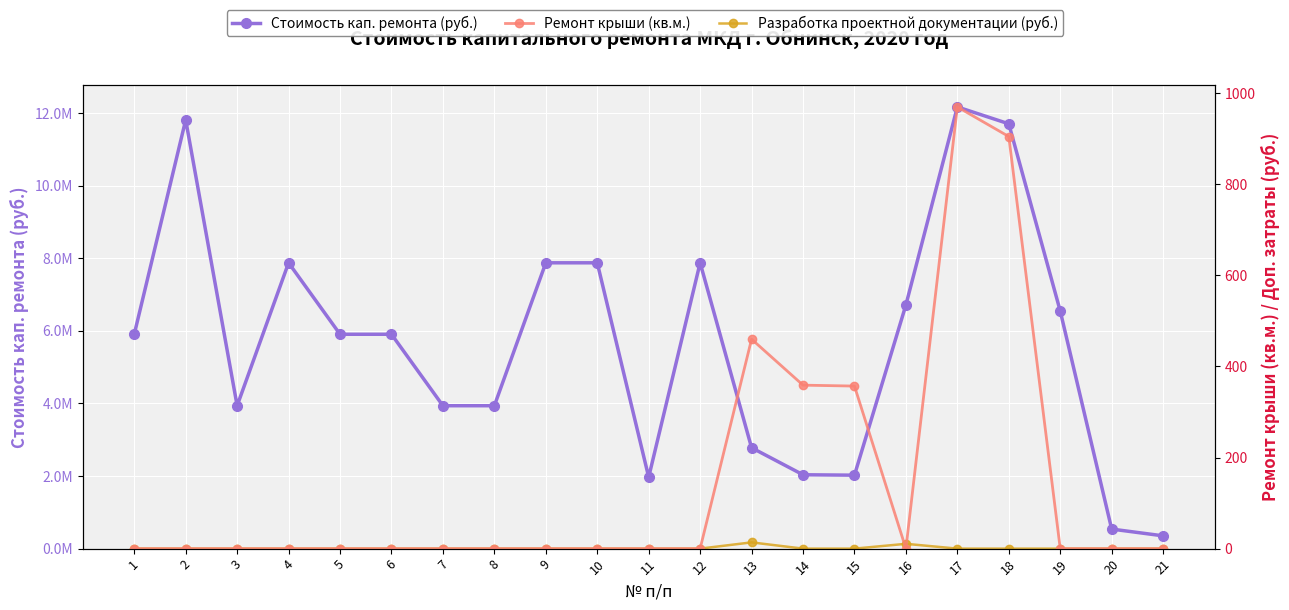

Where does the Стоимость кап. ремонта (руб.) series first go above 5905018?

1